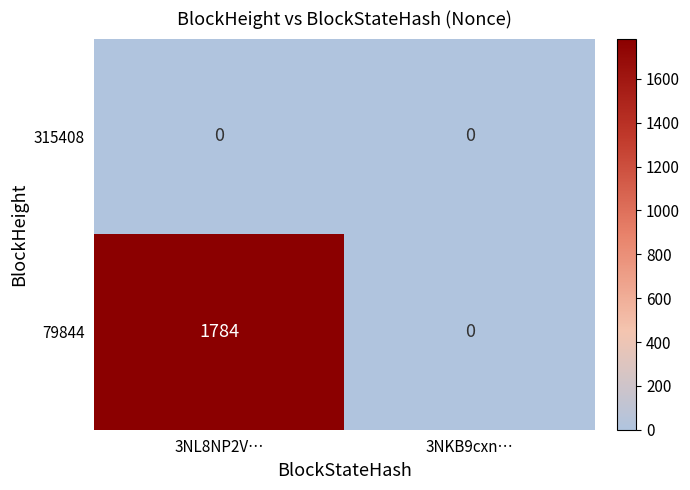

Reading right to left, what are all the values shown in this chart?

315408: 0	0
79844: 0	1784